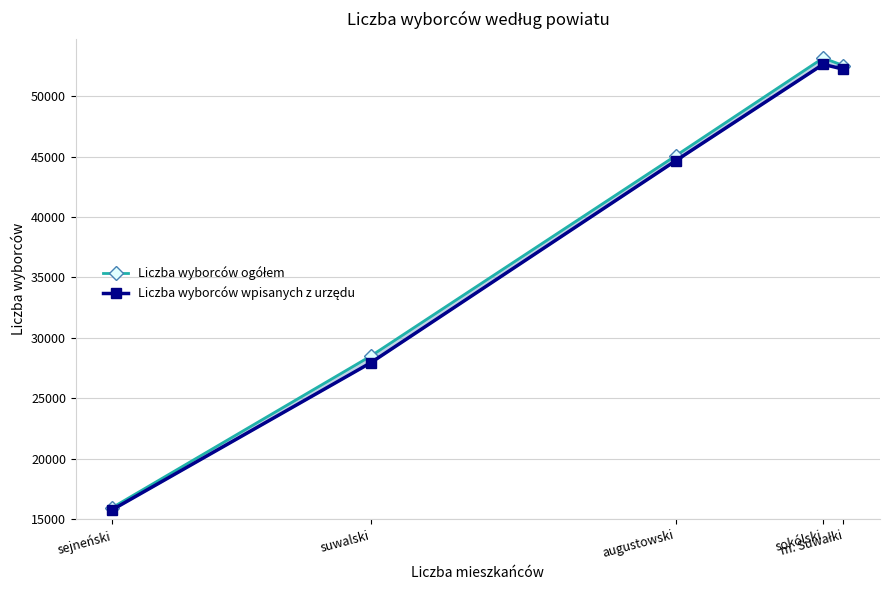

What is the sum of the Liczba wyborców wpisanych z urzędu values at augustowski and sejneński?

60423